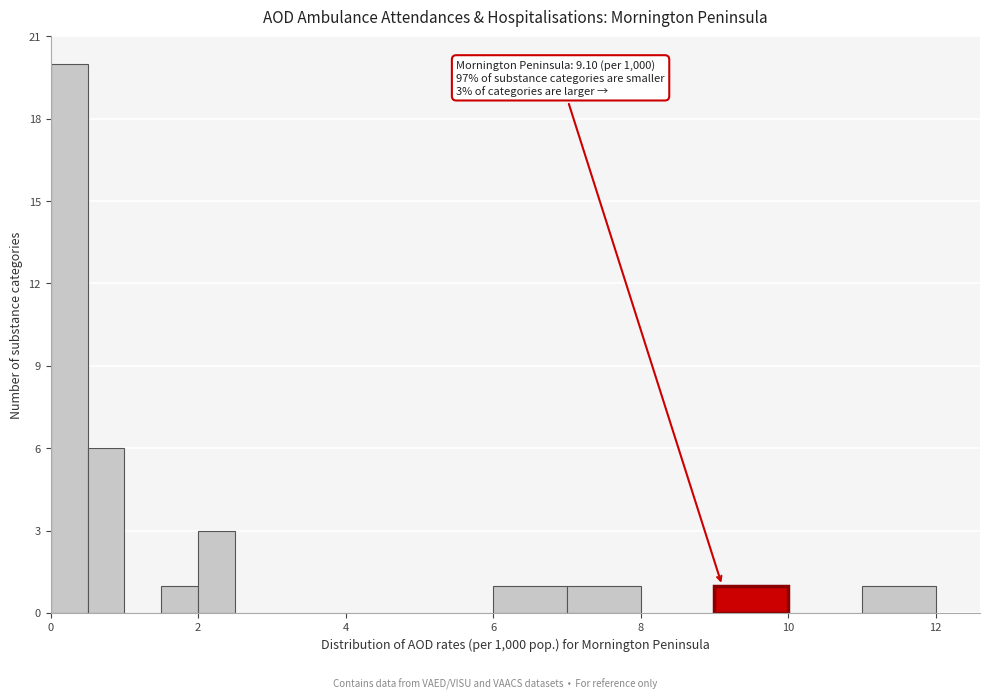

Read against the x-axis, roughly where is the centre of the tallest bar?

0.2